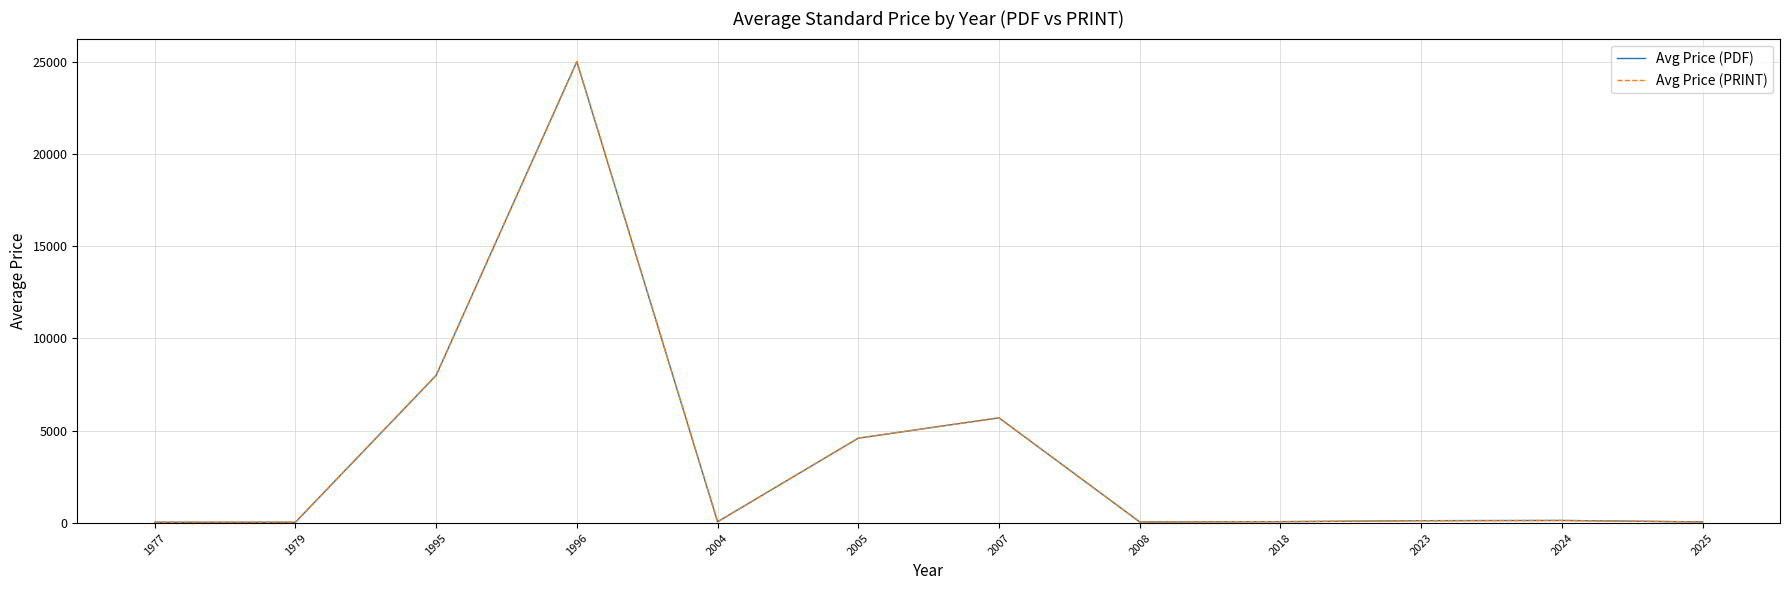

The Avg Price (PRINT) series shows 253.6 at 2024. True or false?

False